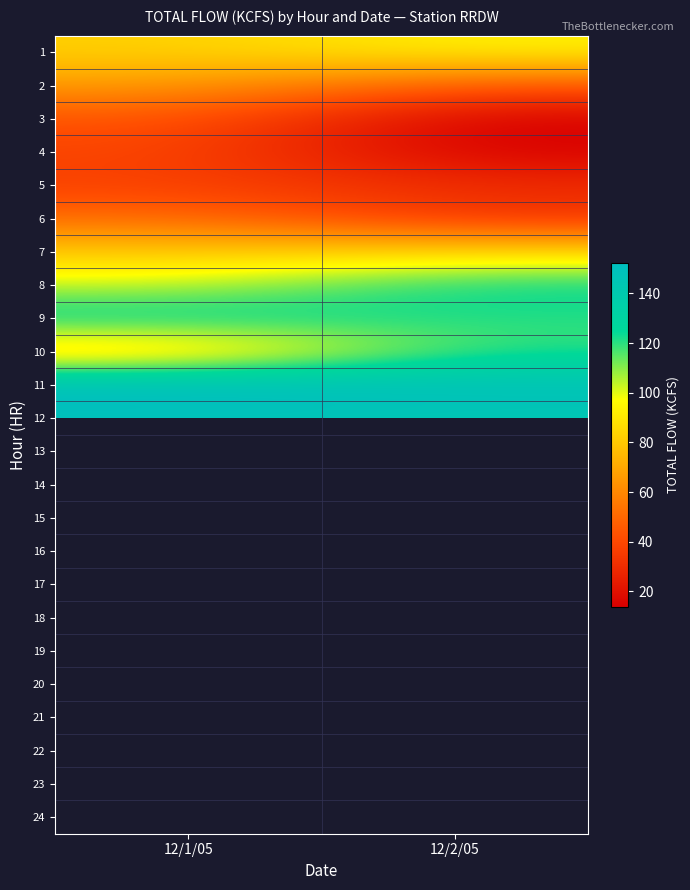

List the series in order of their peak value, lowest first.

5, 4, 3, 6, 2, 7, 1, 24, 23, 16, 10, 15, 8, 14, 9, 17, 18, 19, 22, 13, 20, 21, 12, 11